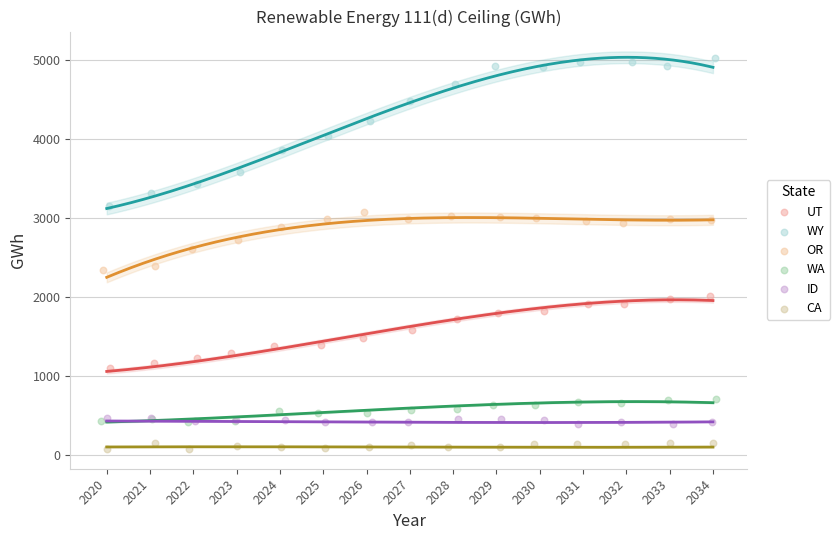

What are all the series names shown in the legend?

UT, WY, OR, WA, ID, CA